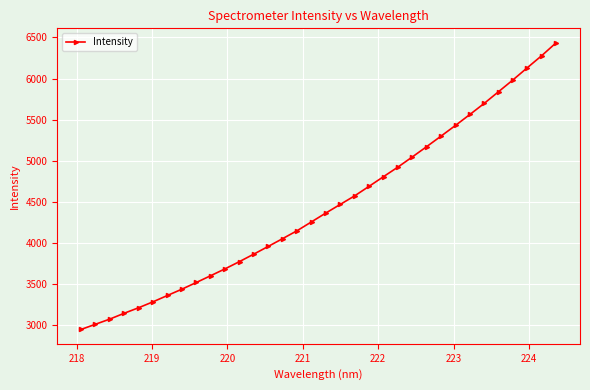

What is the sum of all values?

151051.9